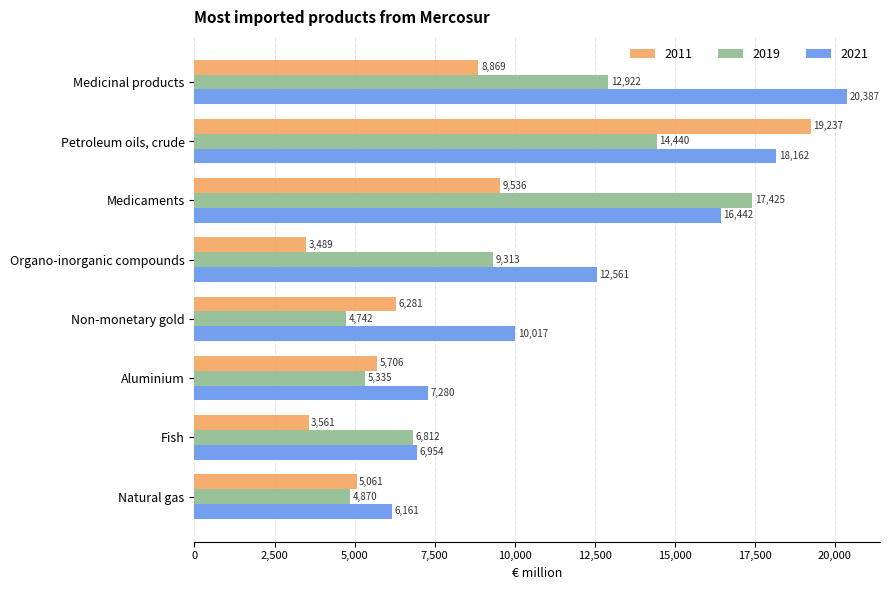

The 2011 series shows 5706.5 at Aluminium. True or false?

True